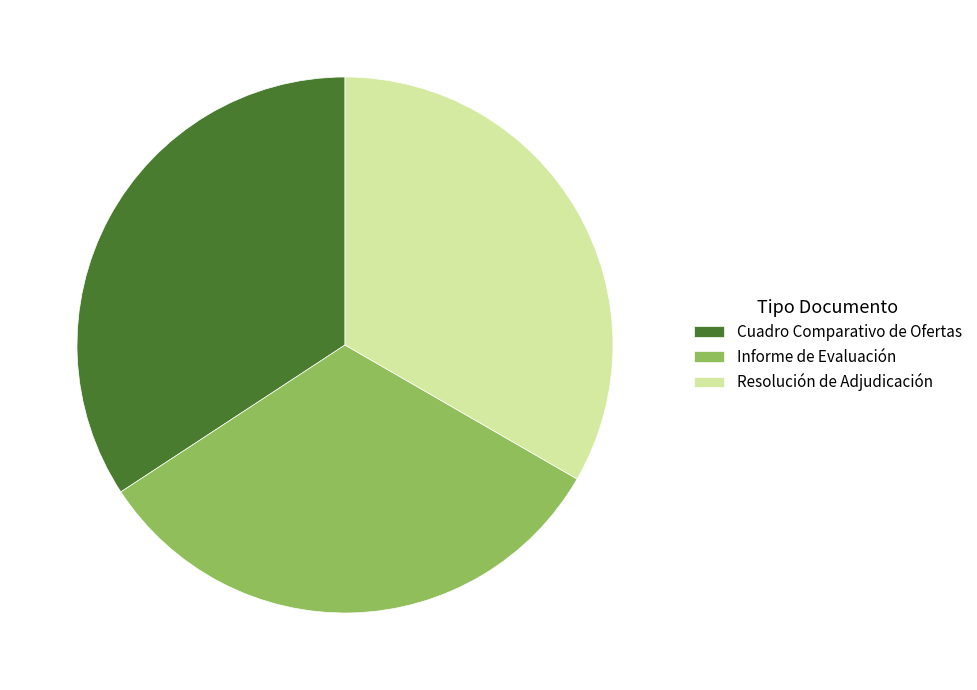

Do Resolución de Adjudicación and Informe de Evaluación together represent more than half of the pie?

Yes